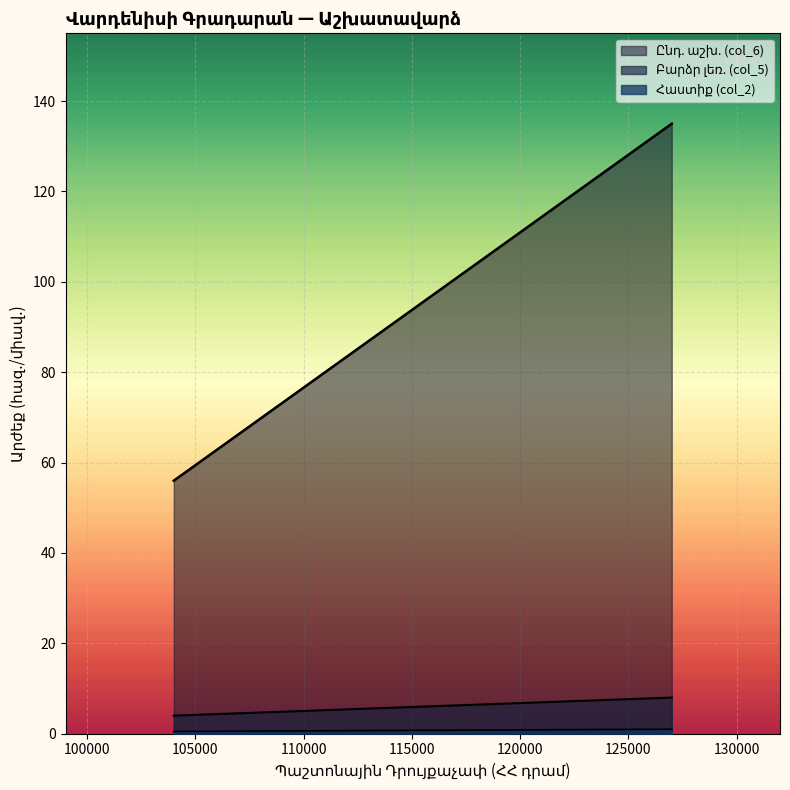

True or false: Բարձր լեռ. (col_5) and Հաստիք (col_2) intersect in this chart.

False